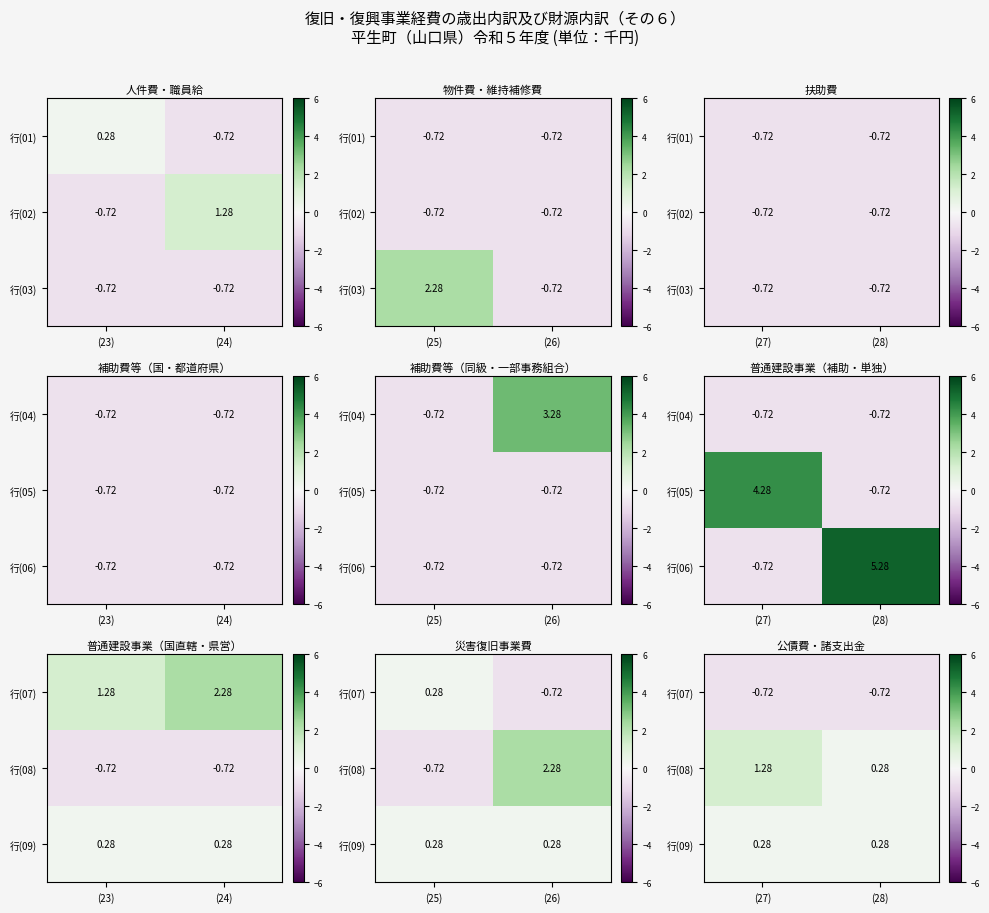

The value of 行(09) at (27) is 0.5. True or false?

False